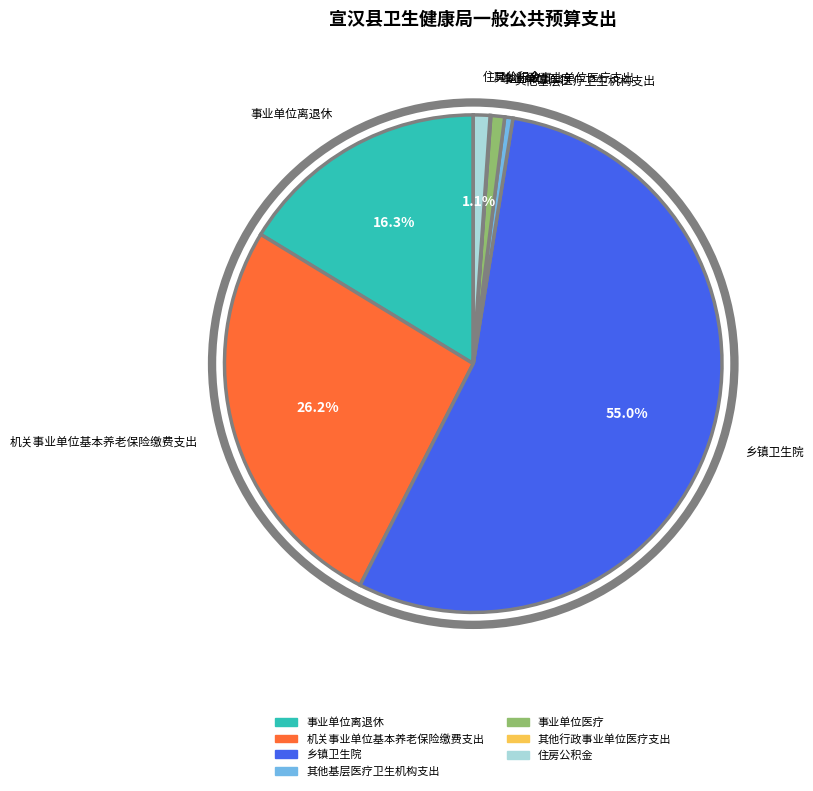

To the nearest percent, what percentage of the pie is 事业单位离退休?

16%